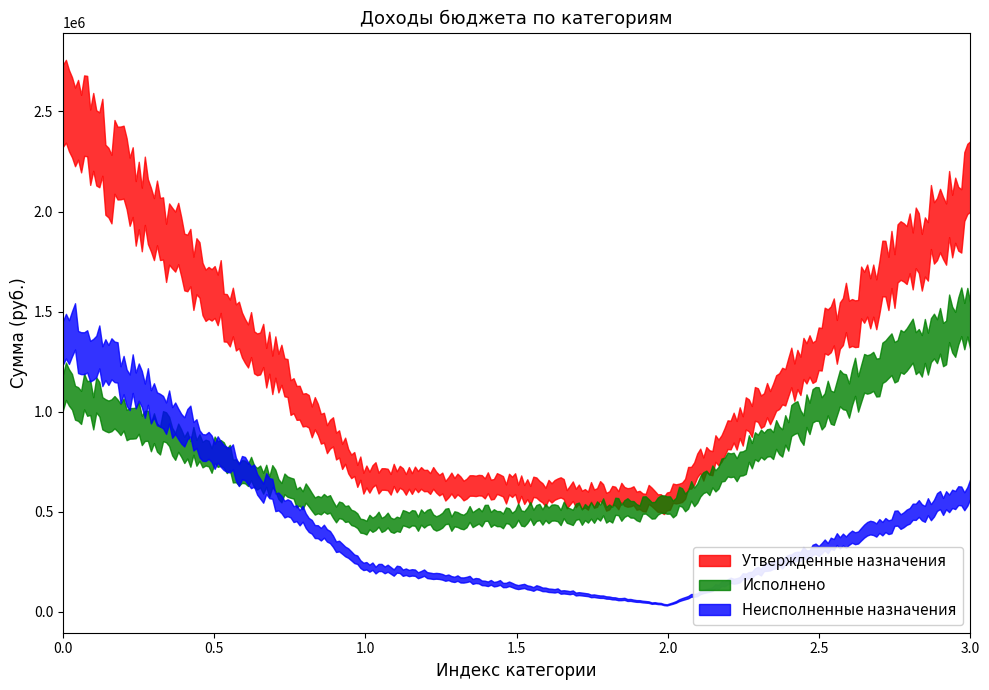

At НАЛОГИ НА ПРИБЫЛЬ, list the series in order from smallest to largest.

Исполнено, Неисполненные назначения, Утвержденные назначения